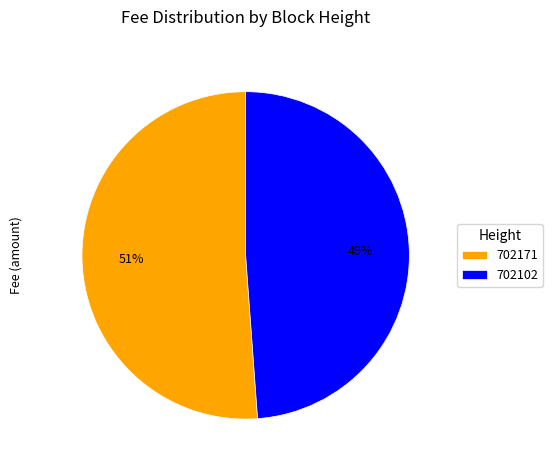

To the nearest percent, what is the average slice percentage?

50%